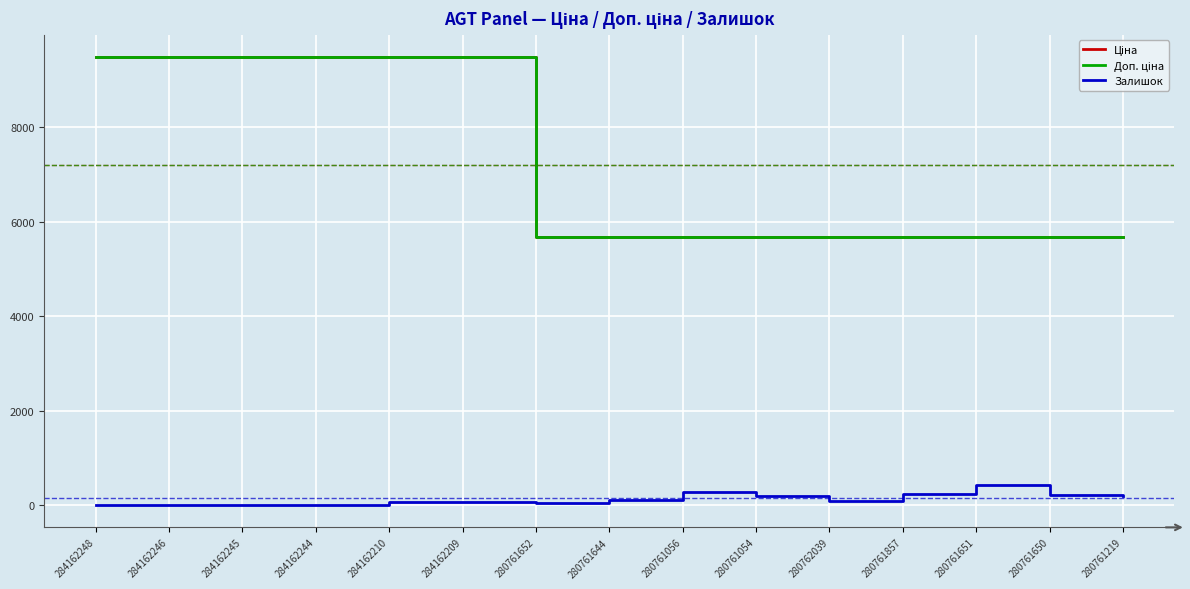

Which category has the lowest value across all series?

284162248